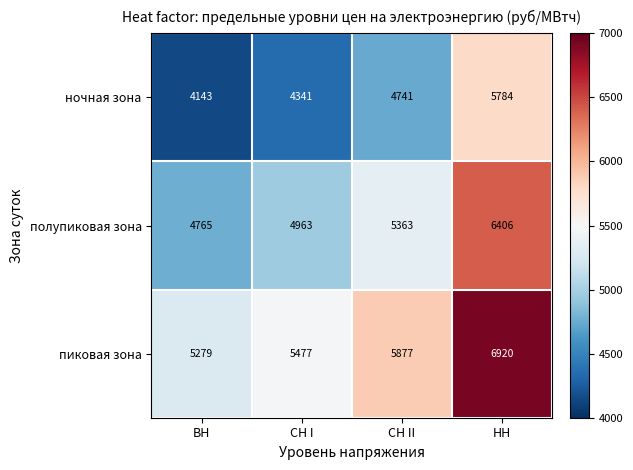

List the series in order of their overall mean, highest first.

пиковая зона, полупиковая зона, ночная зона